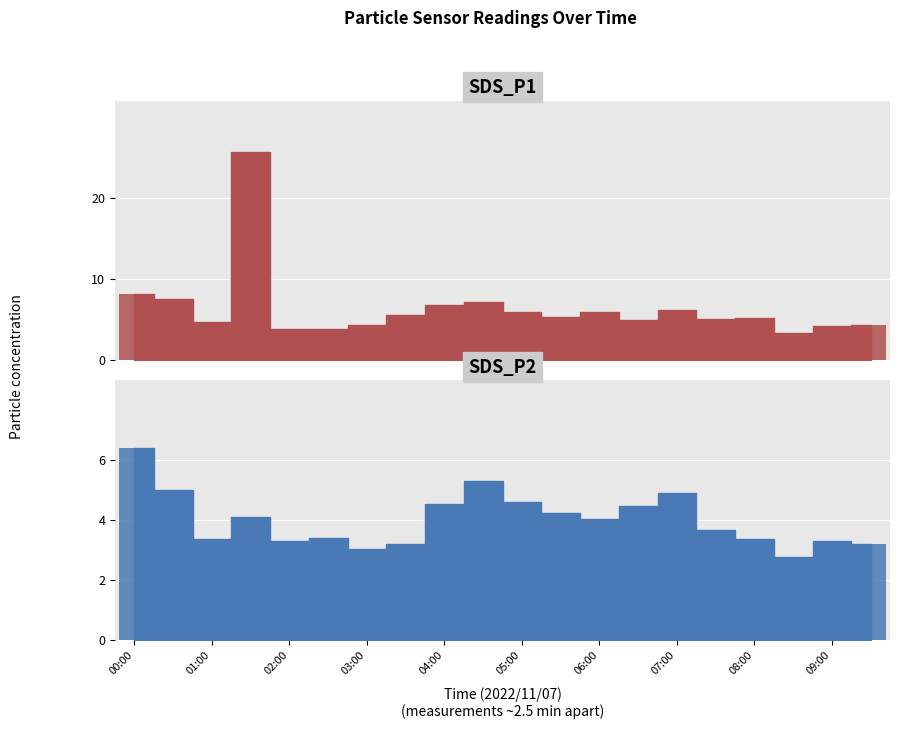

Rank the categories by SDS_P1 value from highest to lowest.

01:30, 00:00, 00:30, 04:30, 04:00, 07:00, 06:00, 05:00, 03:30, 05:30, 08:00, 07:30, 06:30, 01:00, 09:30, 03:00, 09:00, 02:00, 02:30, 08:30